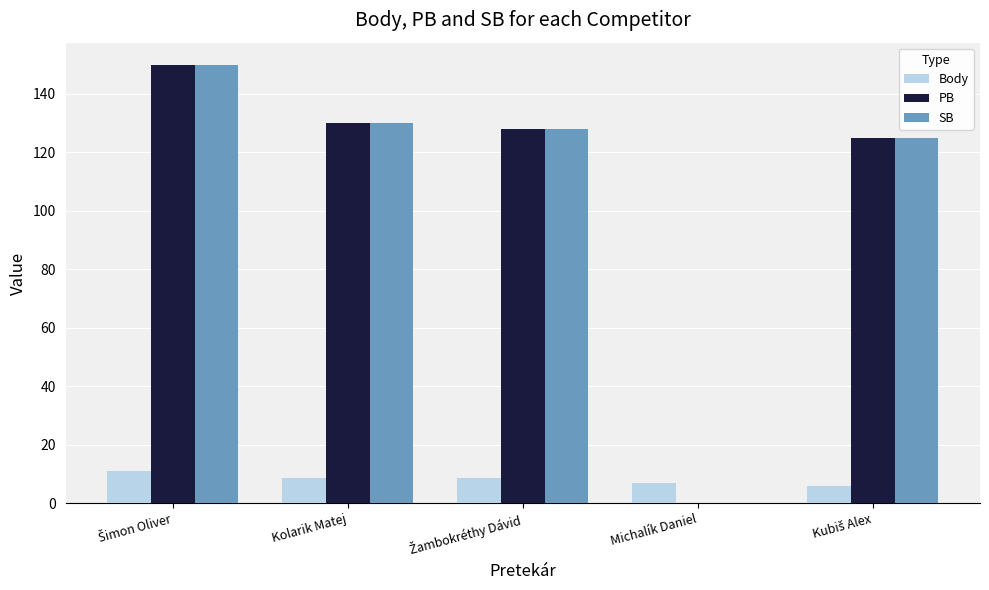

The PB series shows 130.0 at Kolarik Matej. True or false?

True